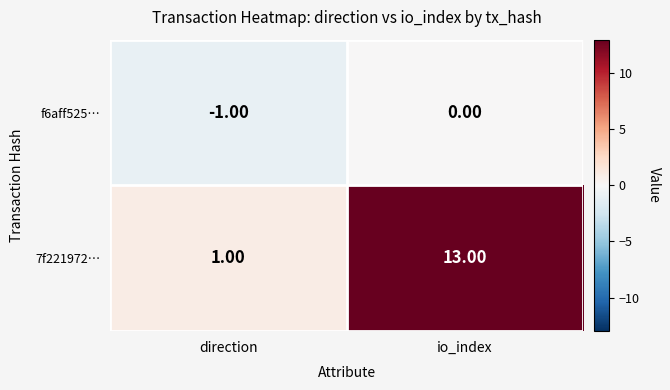

Rank the series at direction from highest to lowest value.

7f221972…, f6aff525…